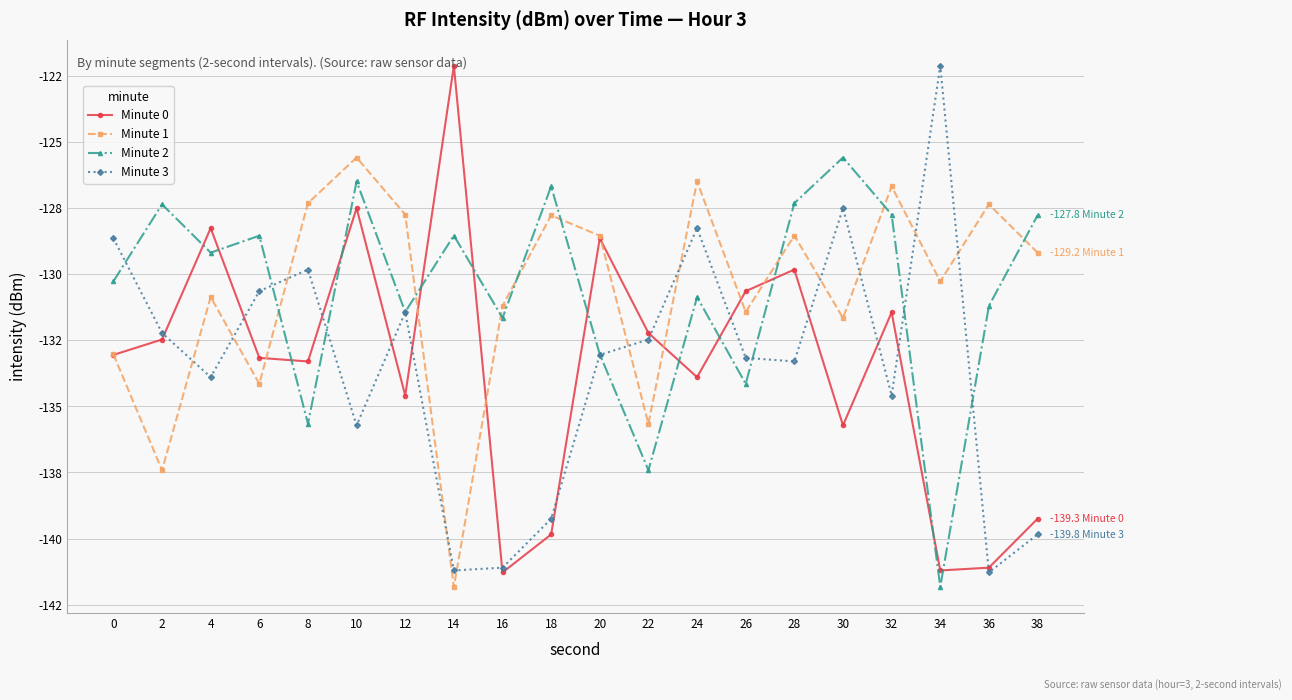

At which label is Minute 2 closest to -133?

20